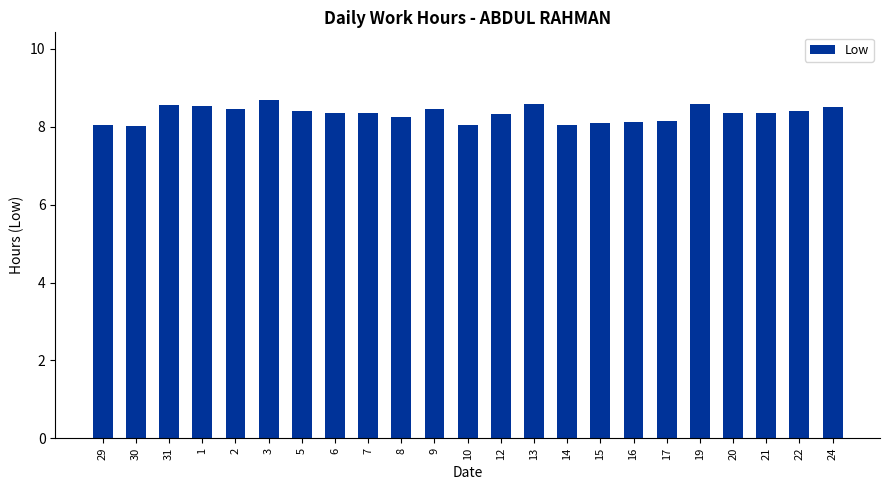

What is the change in value from 30 to 19?

+0.6